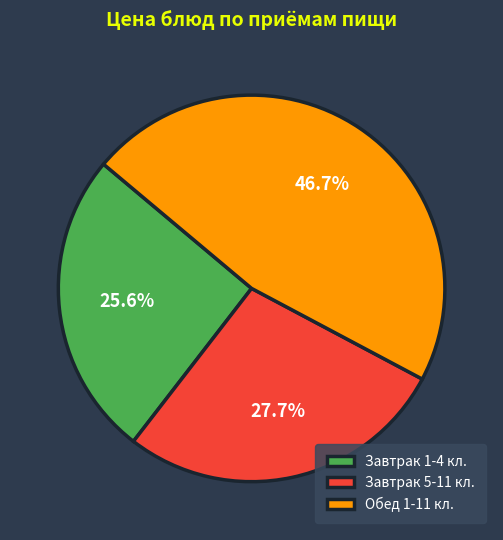

Is there any slice that represents more than half of the pie?

No